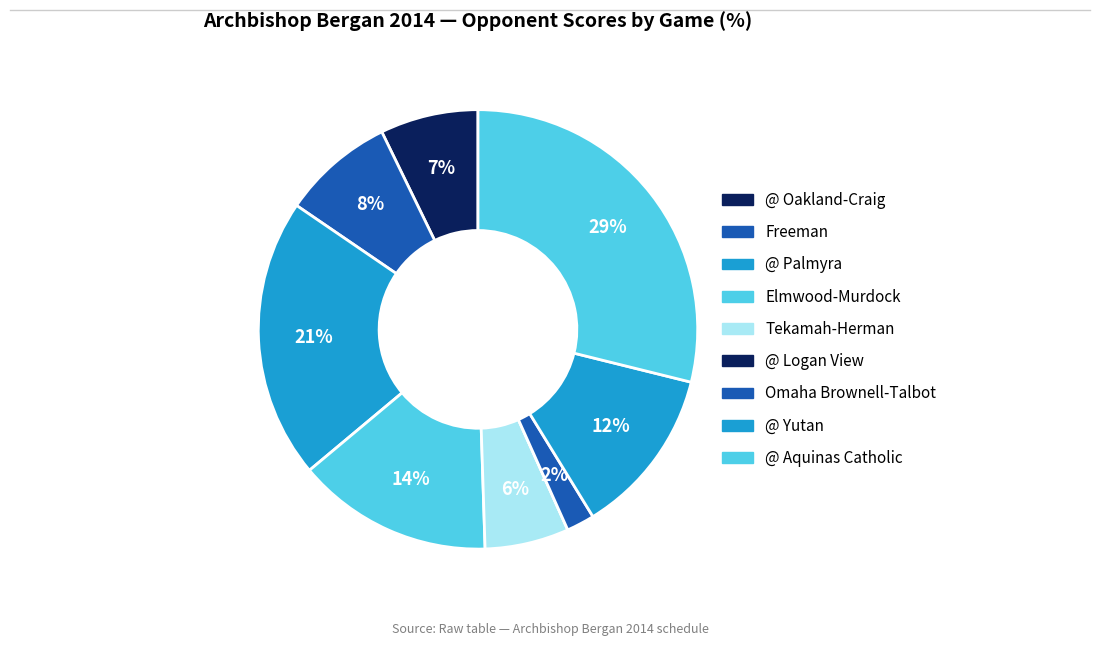

Approximately how many times larger is the value at @ Aquinas Catholic compared to Omaha Brownell-Talbot?

14.0